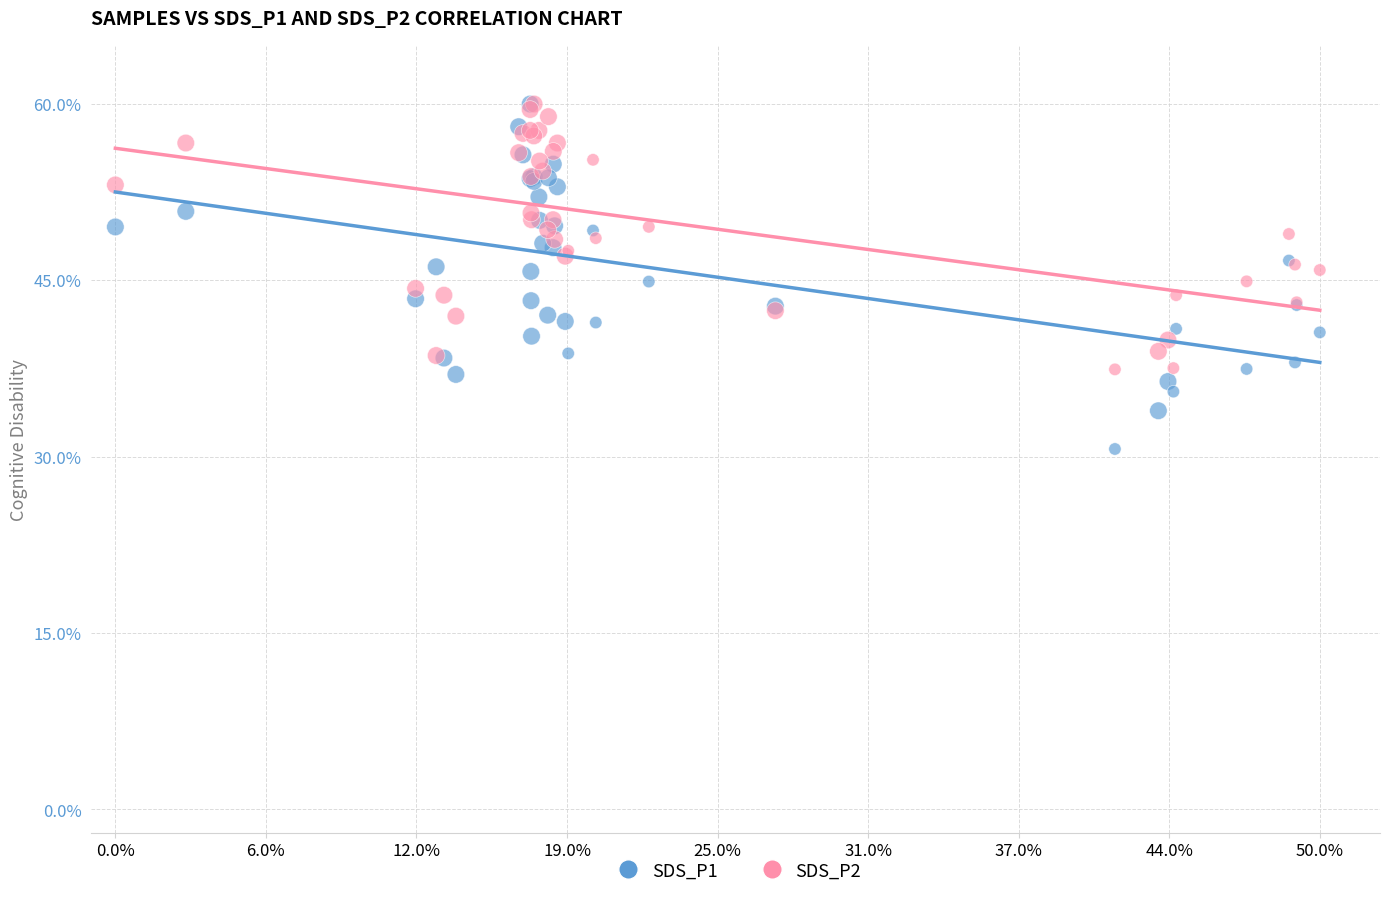

What are all the series names shown in the legend?

SDS_P1, SDS_P2